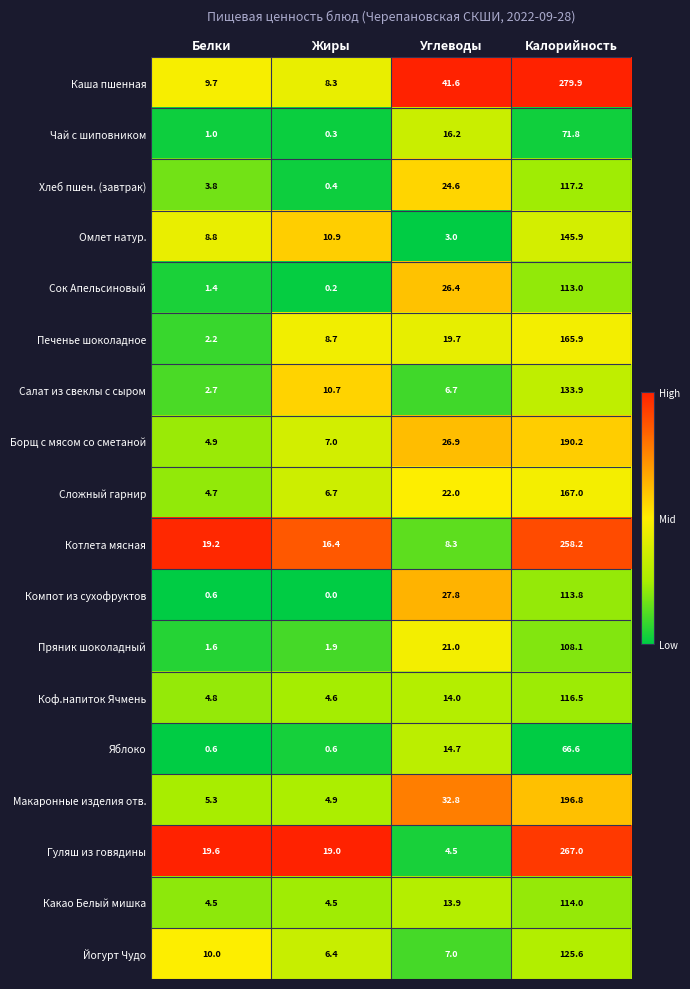

The Какао Белый мишка series shows 13.9 at Углеводы. True or false?

True